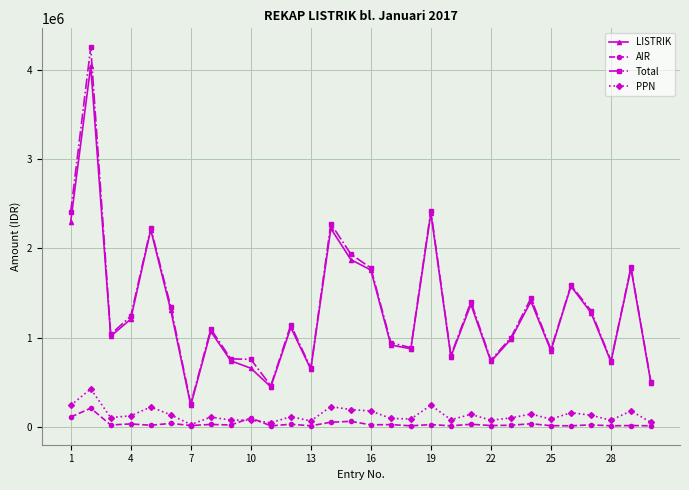

True or false: LISTRIK has more than 0 points higher than both neighbors.

True